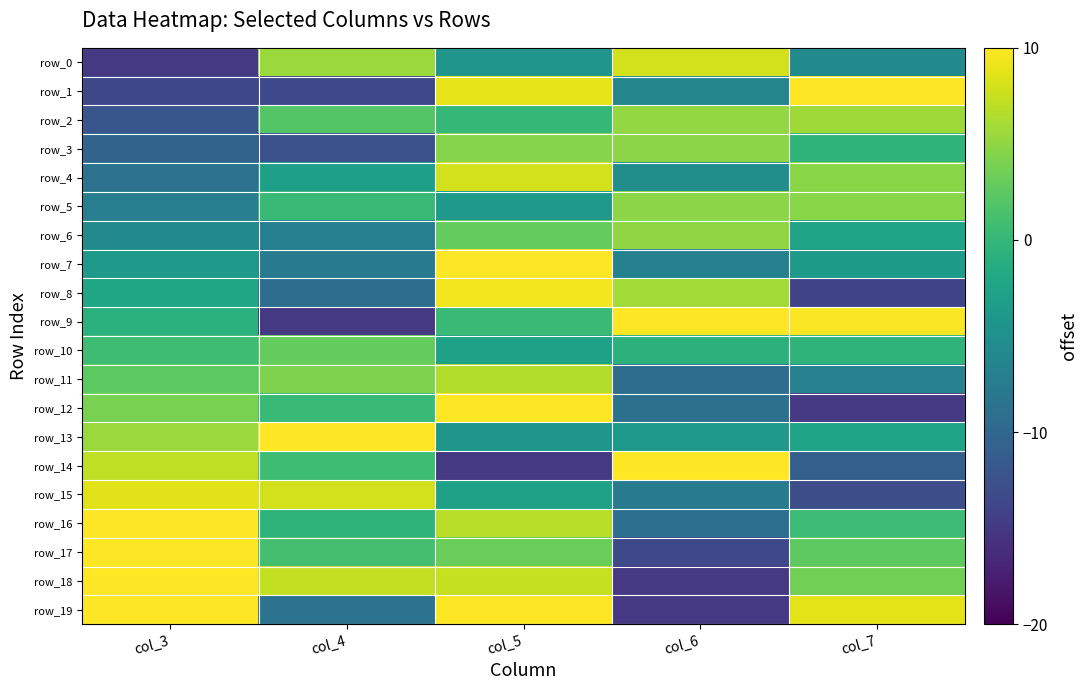

How many values in the row_11 series are below 2?

2